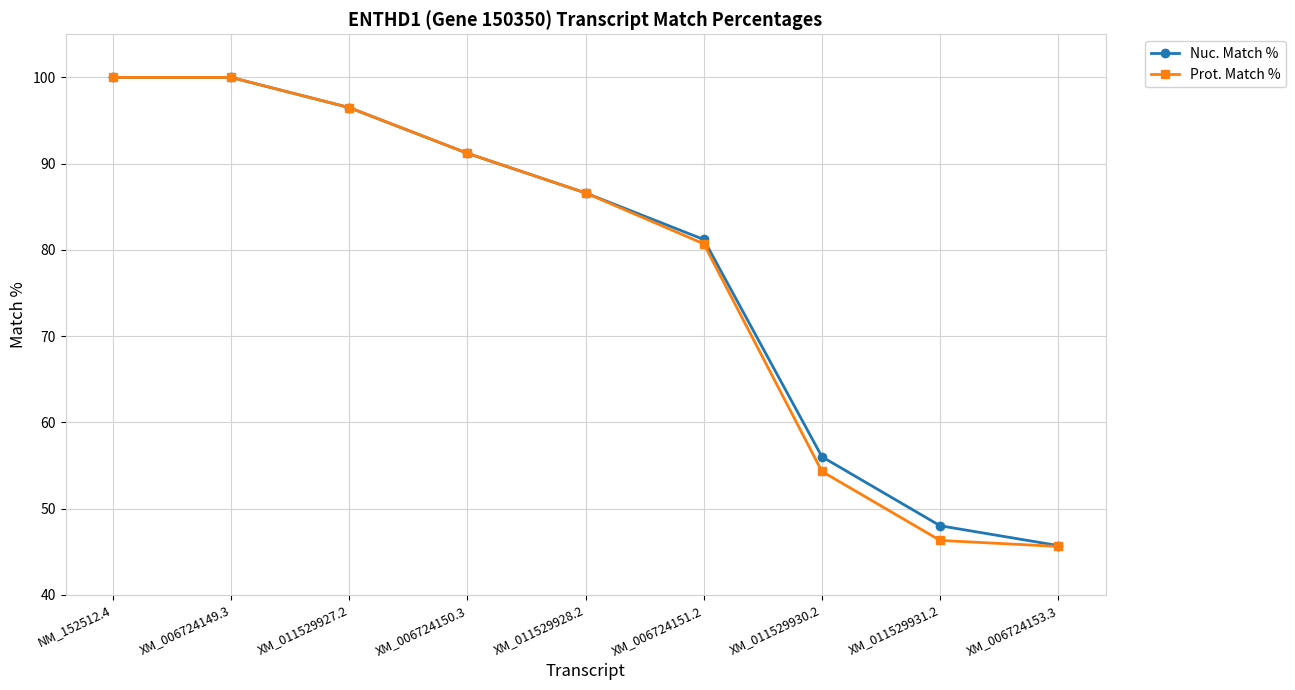

At which label does Nuc. Match % reach its minimum?

XM_006724153.3